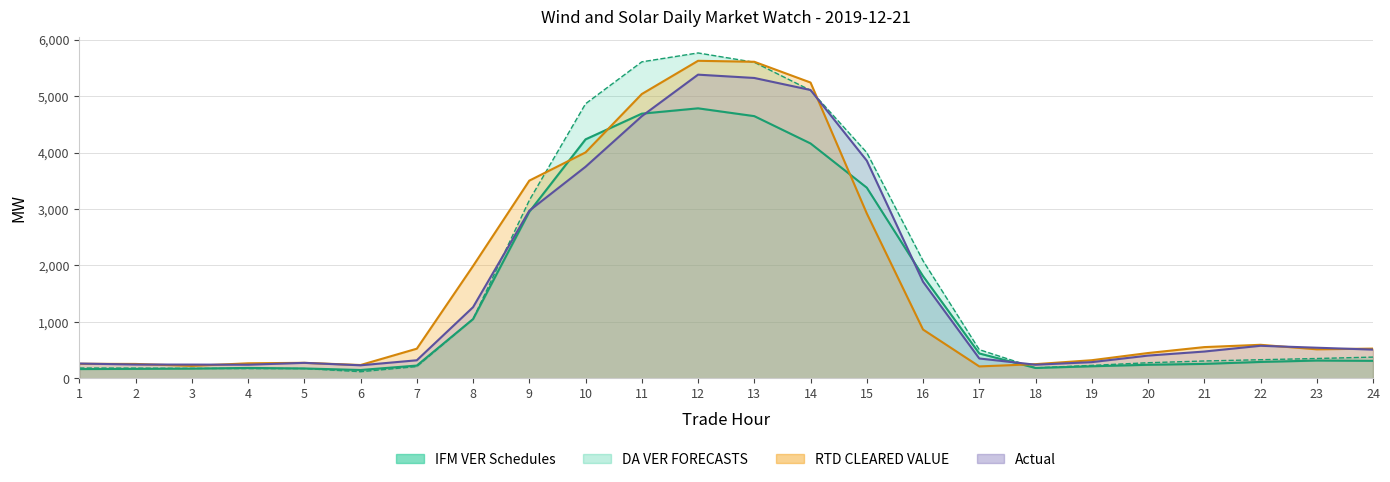

Reading left to right, transcribe all the data shown in this chart.

IFM VER Schedules: 1=166.0	2=169.2	3=173.7	4=185.9	5=176.7	6=149.4	7=228.0	8=1051.5	9=2951.5	10=4234.1	11=4689.0	12=4783.3	13=4645.0	14=4161.1	15=3378.3	16=1811.7	17=442.4	18=185.4	19=215.4	20=241.8	21=257.6	22=292.0	23=316.7	24=311.5
DA VER FORECASTS: 1=184.8	2=182.2	3=178.2	4=174.4	5=175.1	6=119.4	7=210.4	8=1052.2	9=3154.3	10=4864.3	11=5606.5	12=5763.9	13=5598.9	14=5101.9	15=3998.9	16=2083.7	17=509.3	18=187.4	19=230.9	20=277.9	21=309.1	22=331.4	23=352.8	24=377.7
RTD CLEARED VALUE: 1=259.2	2=256.7	3=221.8	4=268.1	5=276.3	6=237.5	7=526.7	8=1991.3	9=3502.9	10=4002.8	11=5036.6	12=5624.9	13=5607.6	14=5240.1	15=2921.9	16=865.7	17=212.8	18=252.8	19=322.5	20=449.7	21=554.7	22=595.6	23=515.5	24=528.2
Actual: 1=263.7	2=246.3	3=245.3	4=242.8	5=275.8	6=232.5	7=321.5	8=1262.0	9=2970.1	10=3748.6	11=4643.9	12=5379.6	13=5320.8	14=5107.9	15=3856.6	16=1712.1	17=353.3	18=242.9	19=288.4	20=404.4	21=476.3	22=578.1	23=543.8	24=510.4